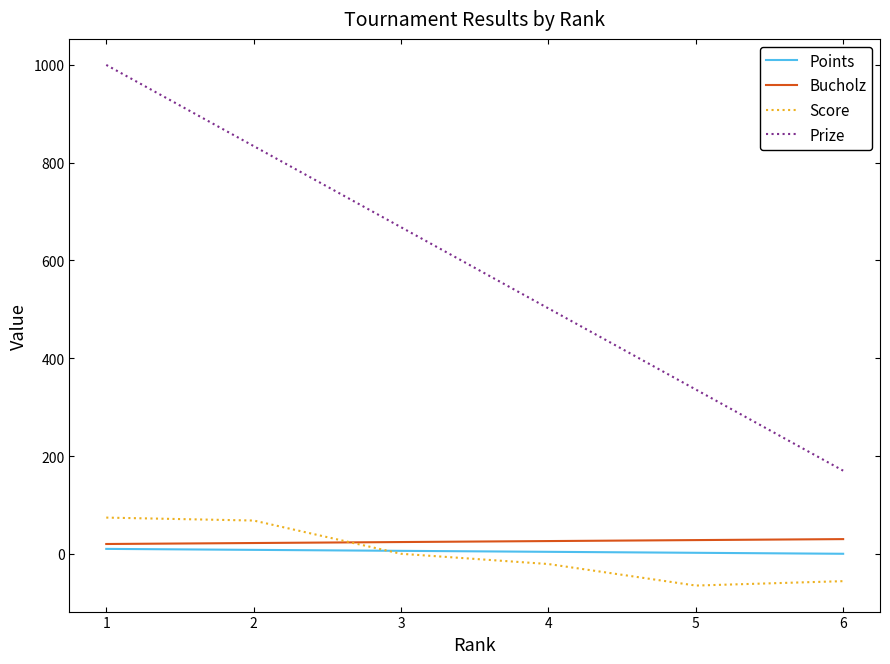

What is the maximum value shown in the chart?

1000